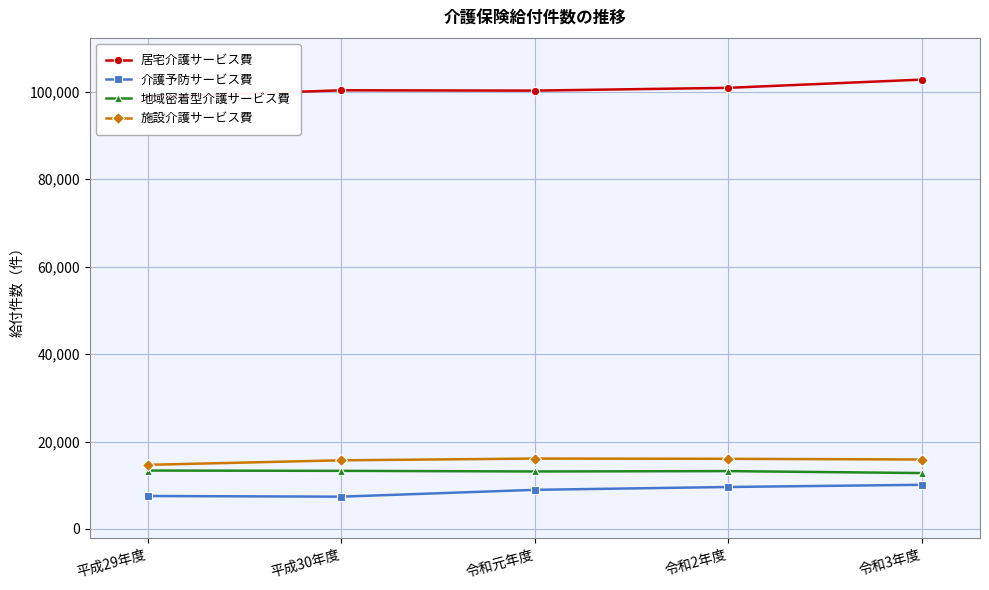

The value of 施設介護サービス費 at 令和元年度 is 16107. True or false?

True